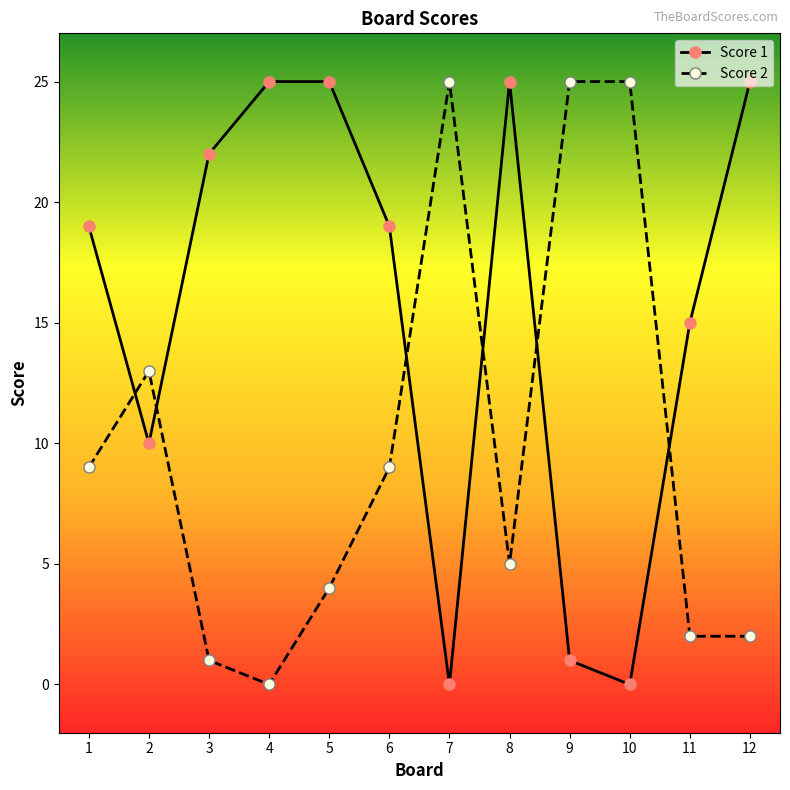

What is the average value of the Score 2 series?

10